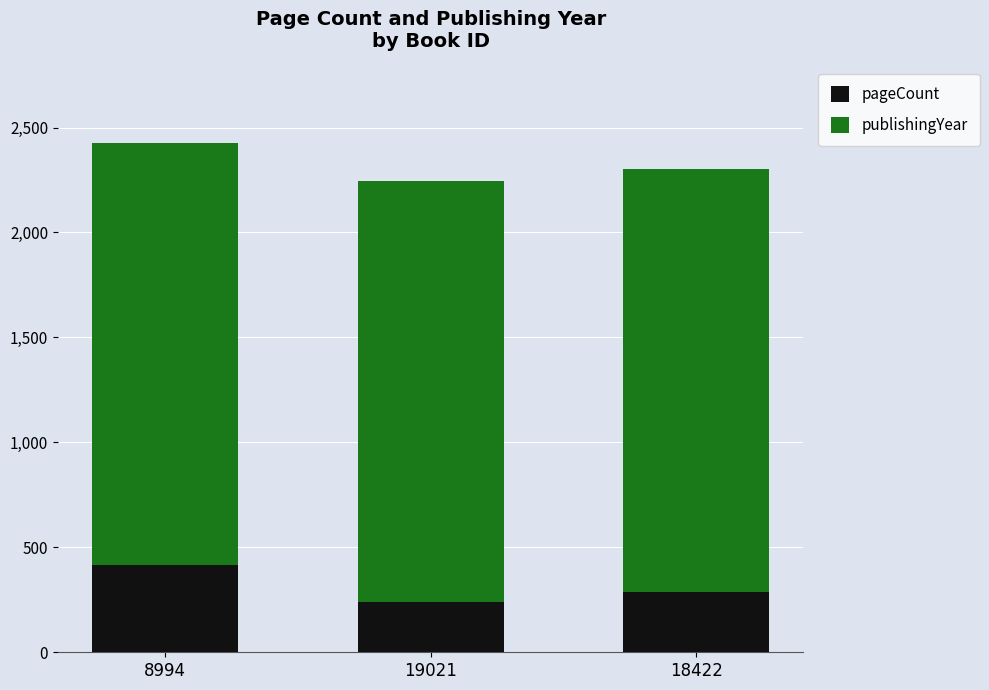

What is the maximum value for pageCount?

416